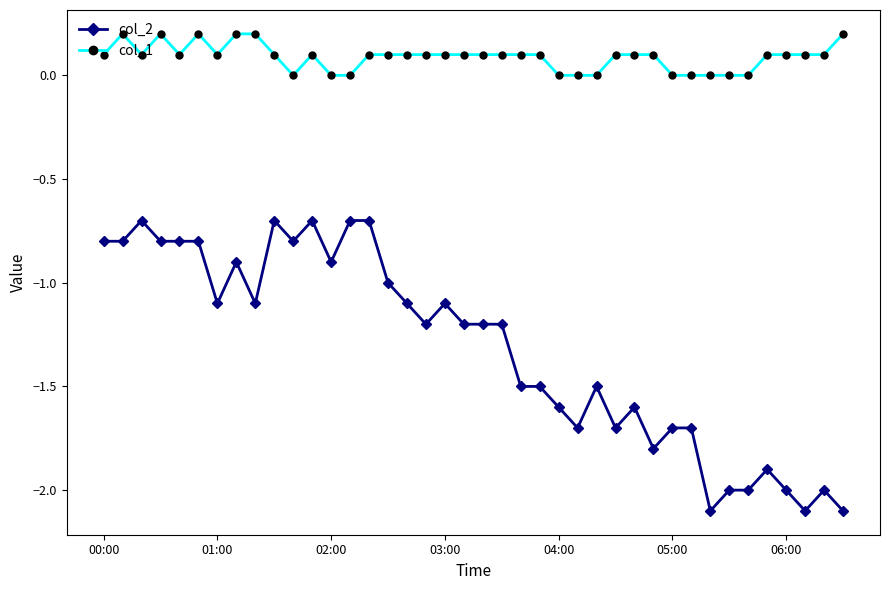

What is the maximum value for col_2?

-0.7